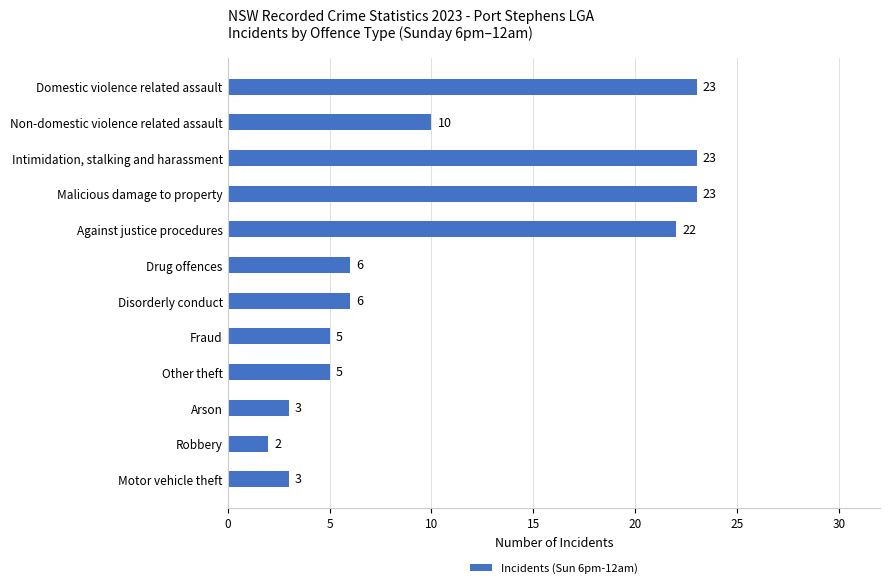

What is the ratio of the value at Motor vehicle theft to the value at Arson?

1.0